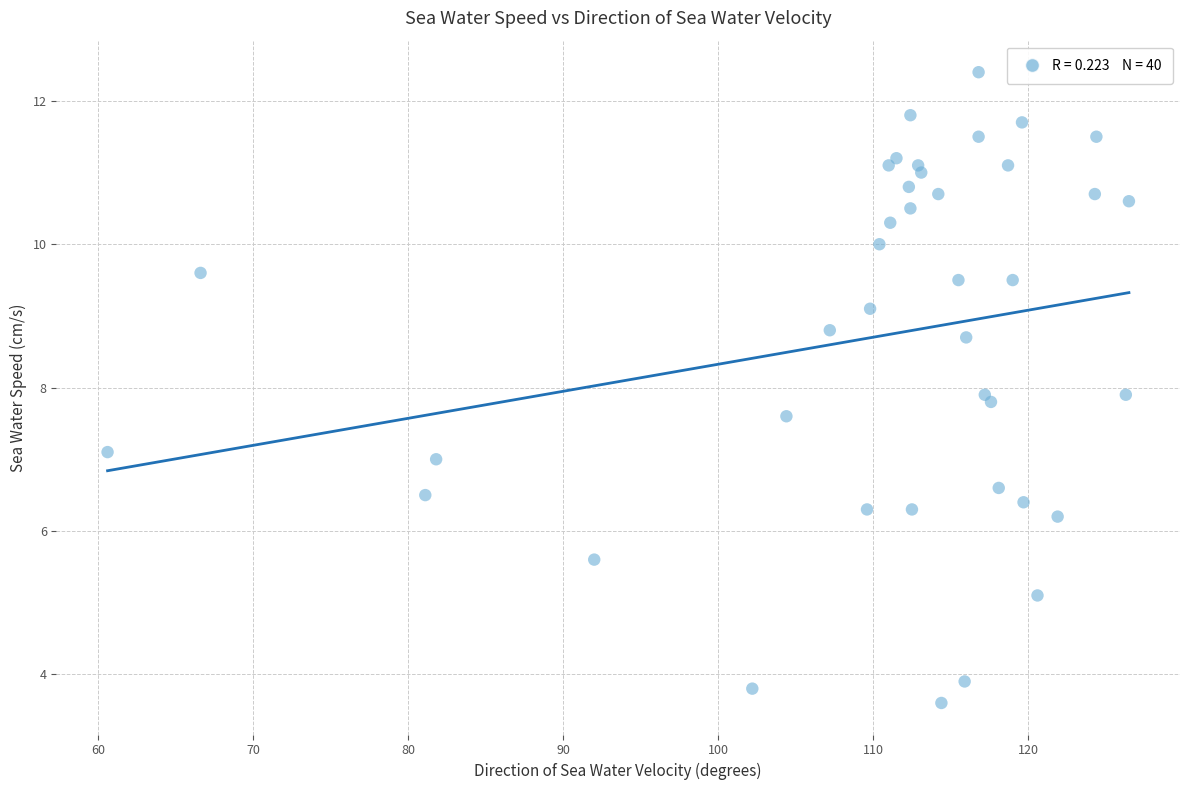

What is the range of Y values (max minus min)?

8.8